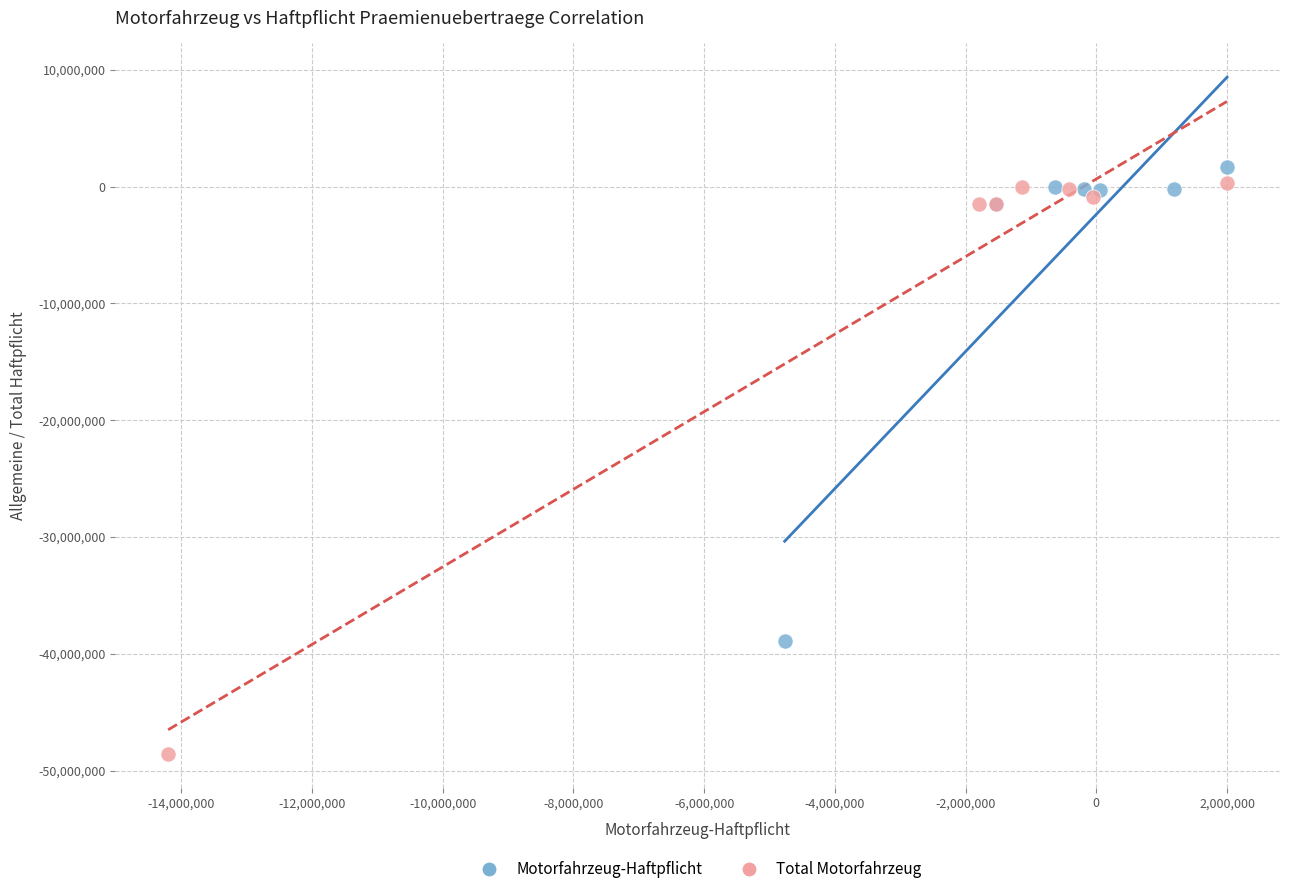

Which series contains the lowest Y value?

Total Motorfahrzeug